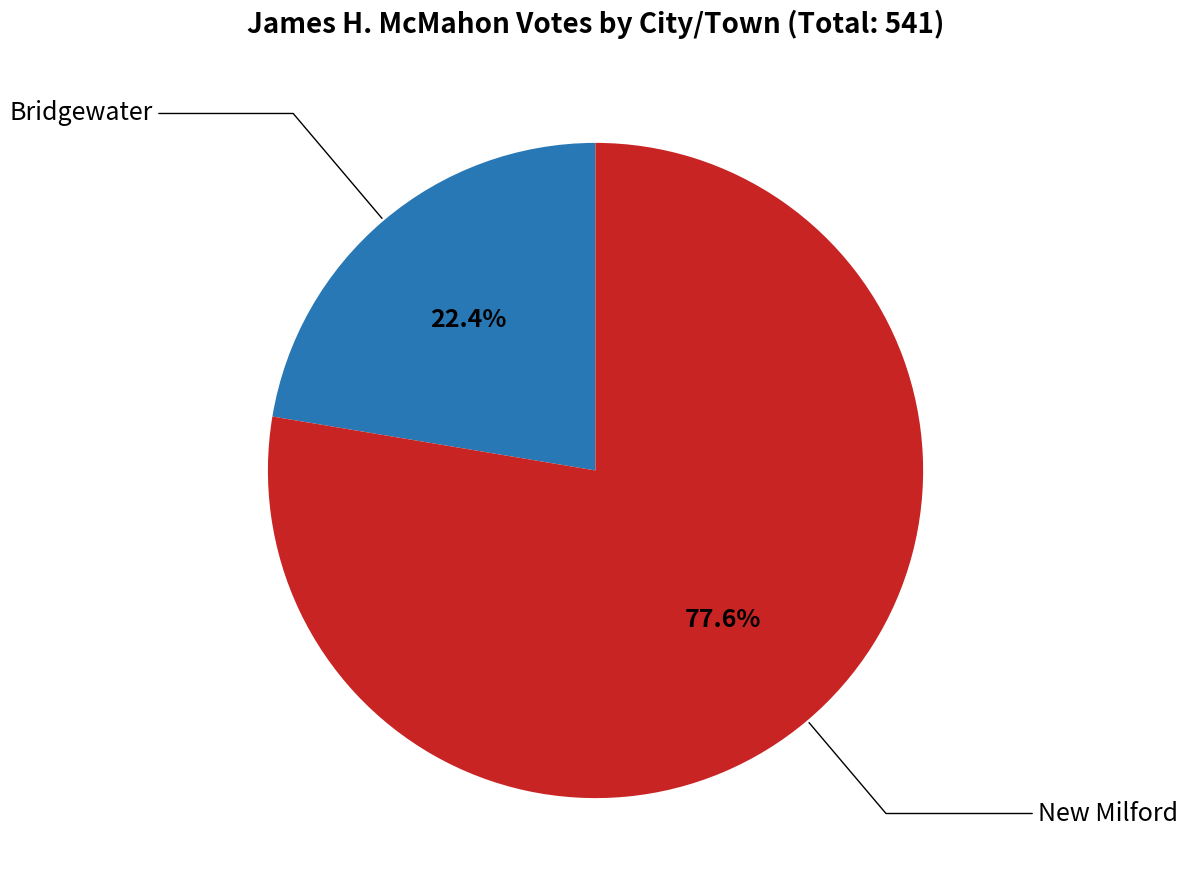

True or false: New Milford accounts for 66% of the total.

False